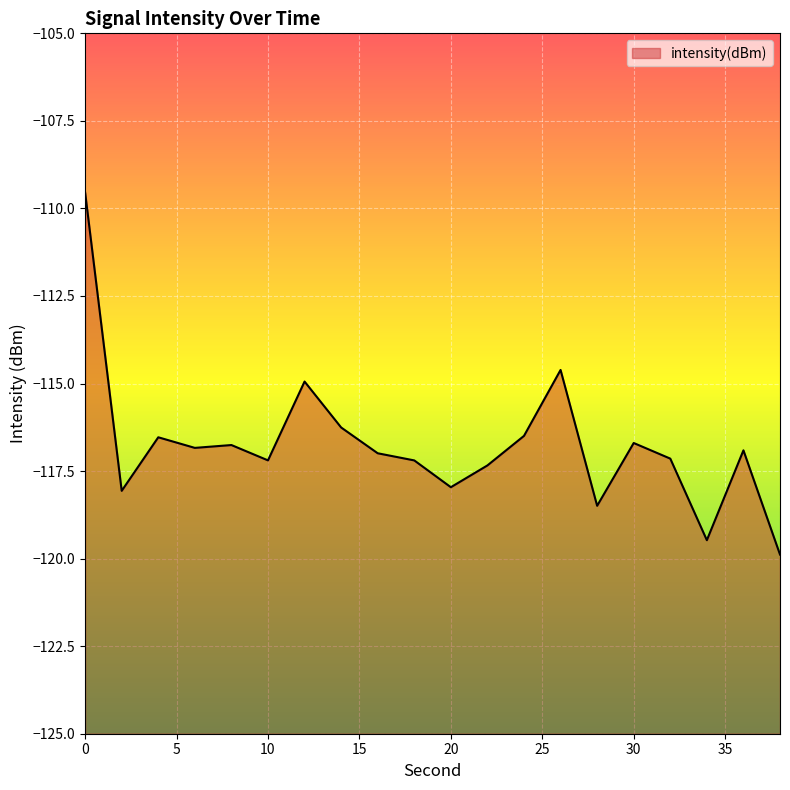

What is the difference between the maximum and second lowest values?

9.9